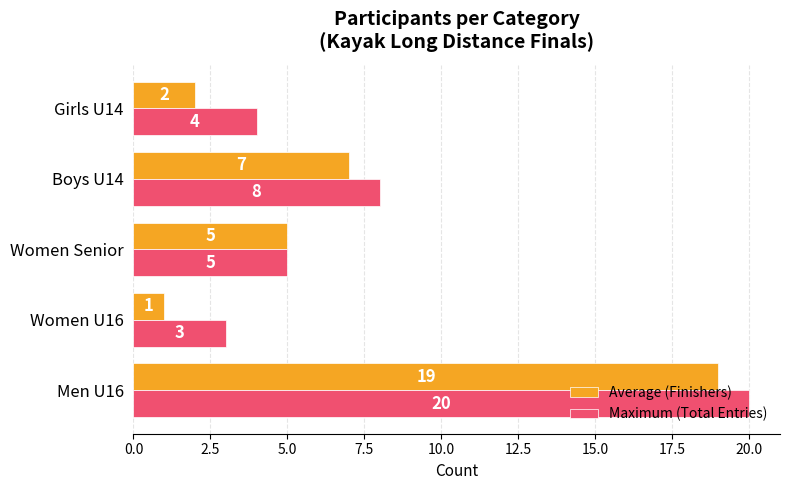

Is the value of Average (Finishers) at Men U16 greater than the value of Maximum (Total Entries) at Men U16?

No